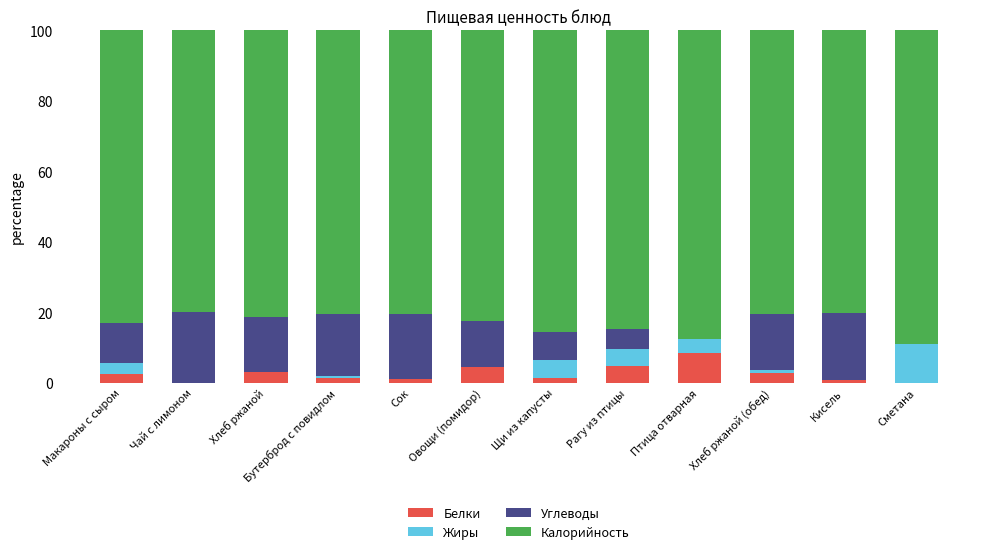

Does the chart contain stacked bars?

Yes